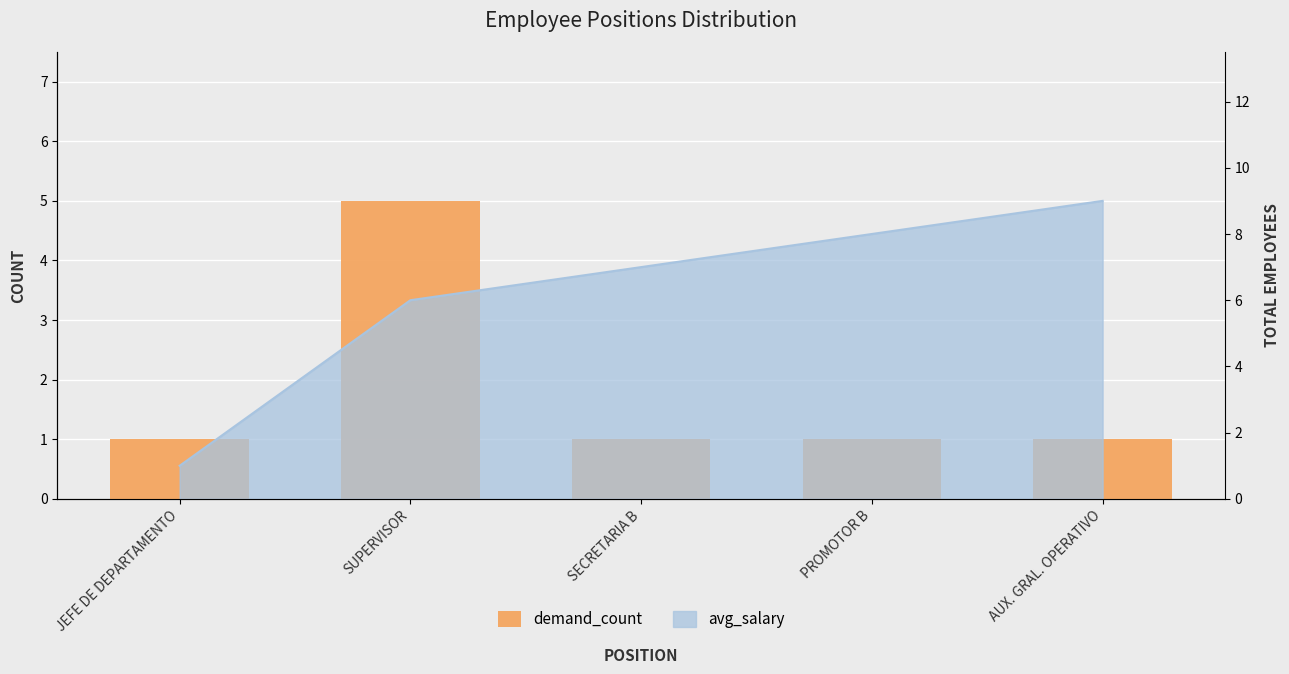

What is the greatest value displayed?

5